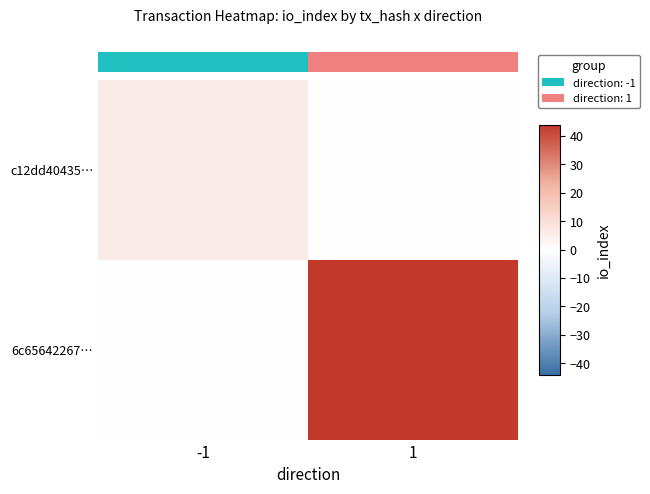

What is the sum of all c12dd40435… values?

6